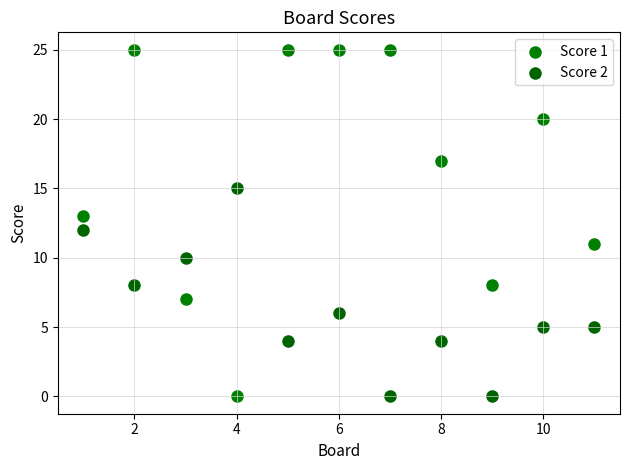

Across all data points, what is the range of Y values (max minus min)?

25